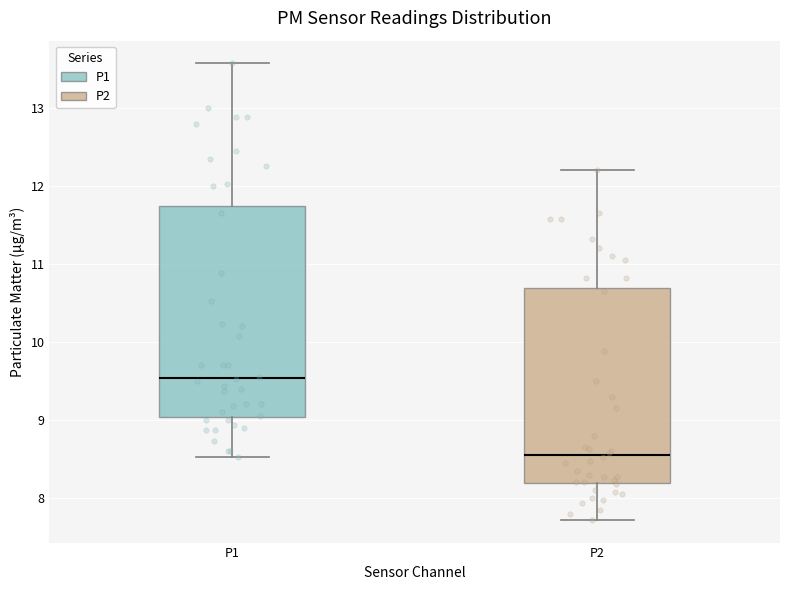

Which box has the highest median line?

P1